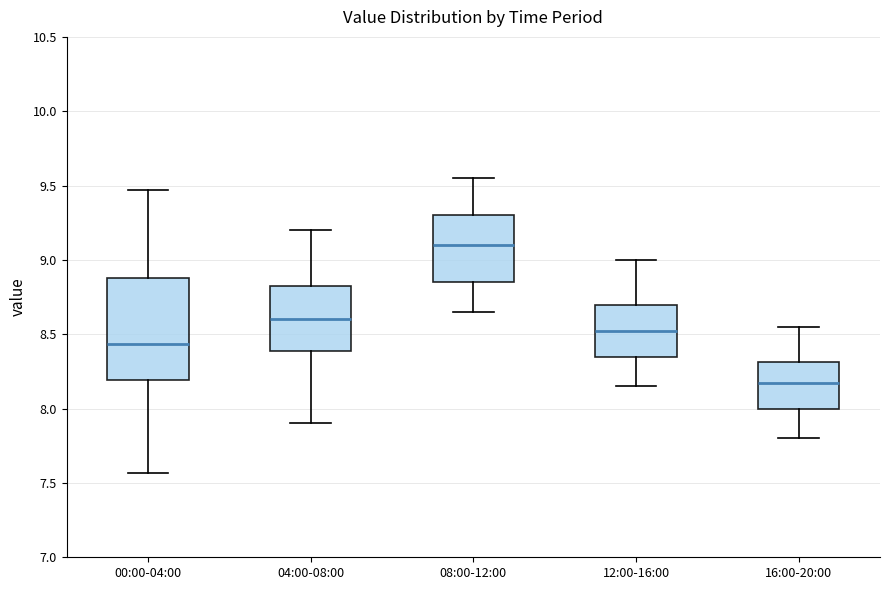

Which box is the tallest, from its lower edge to its upper edge?

00:00-04:00